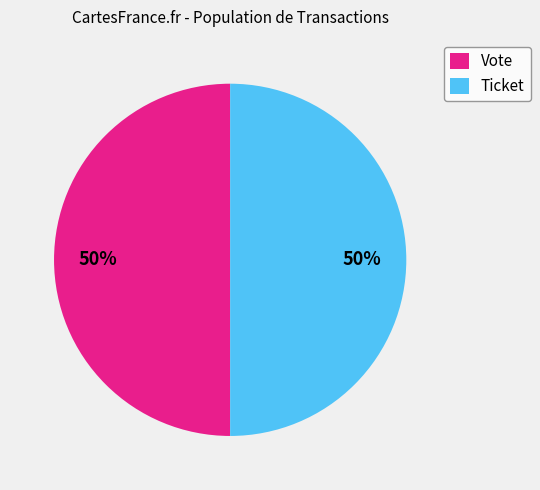

To the nearest percent, what is the combined percentage of Vote and Ticket?

100%